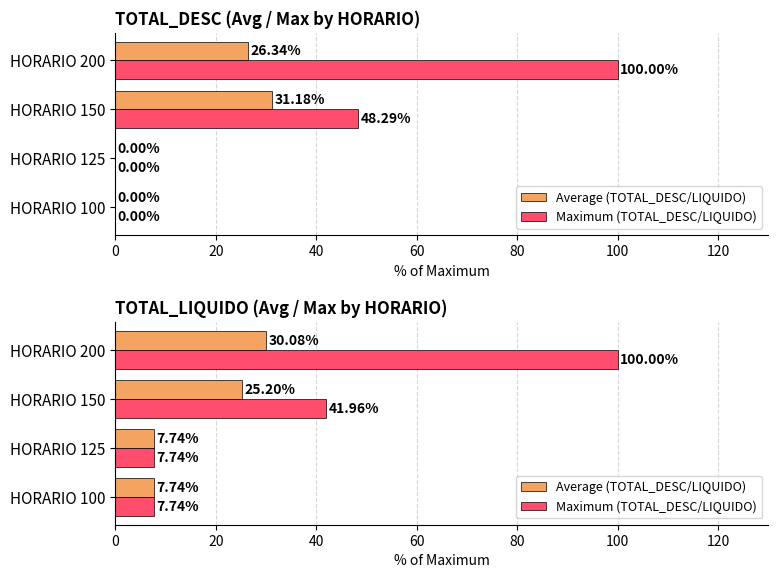

What is the difference between the second highest and second lowest values in the Maximum (TOTAL_DESC/LIQUIDO) series?

34.2